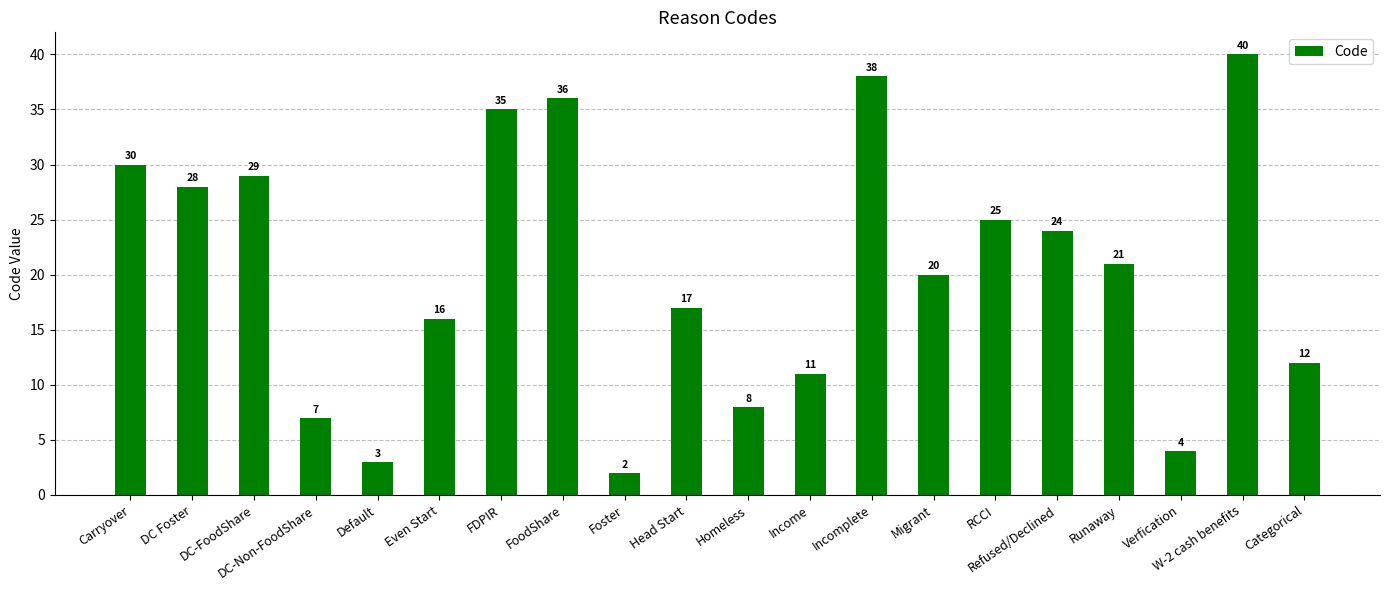

How many data points does each series have?

20